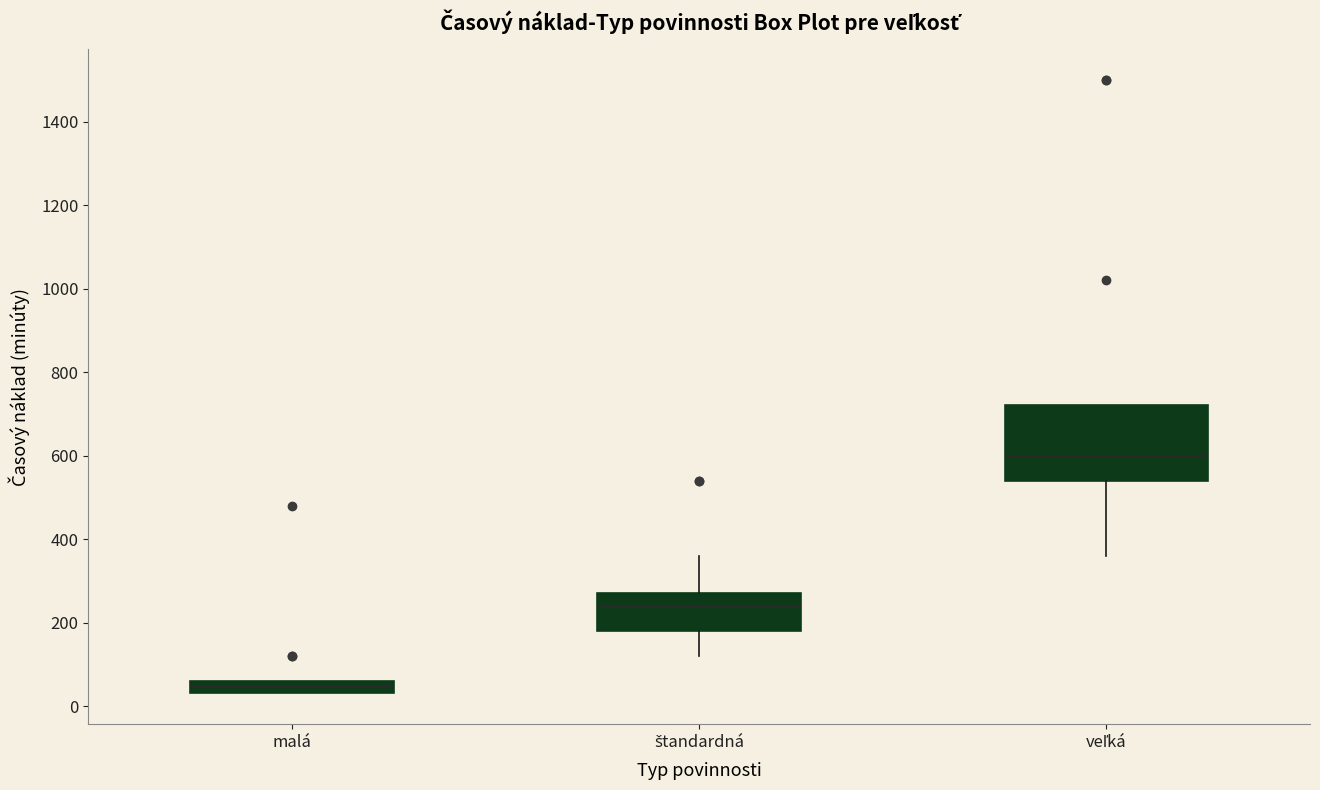

Where is the upper edge of the box for malá on the y-axis? The values are not printed on the chart, so give them approximately, as read against the axis.

60